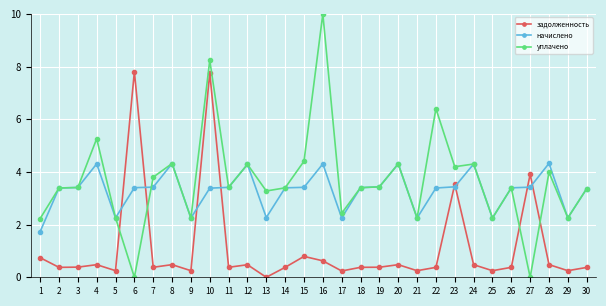

Where do задолженность and уплачено first cross each other?

5 and 6